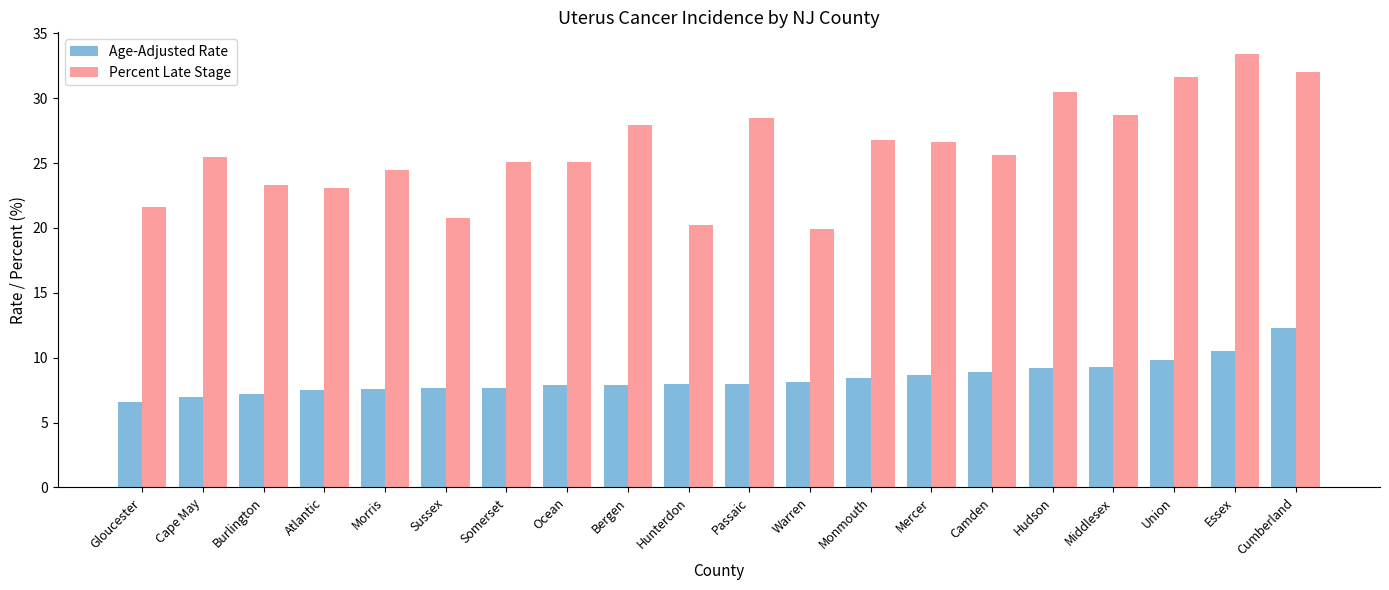

What is the difference between the highest and lowest values at Mercer?

17.9